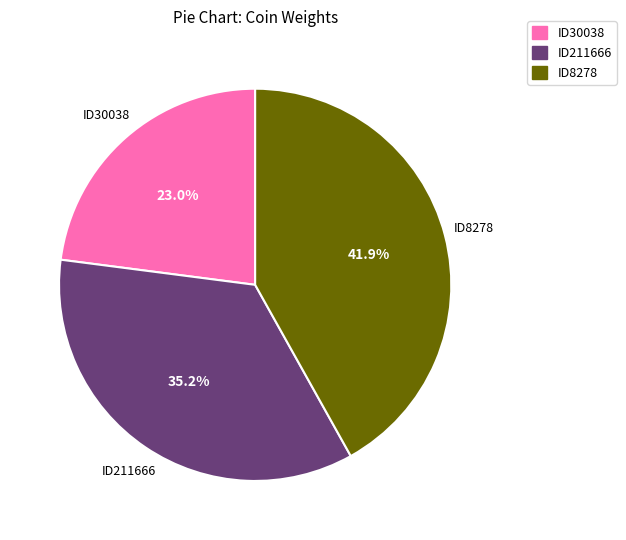

To the nearest percent, what is the combined percentage of ID211666 and ID30038?

58%